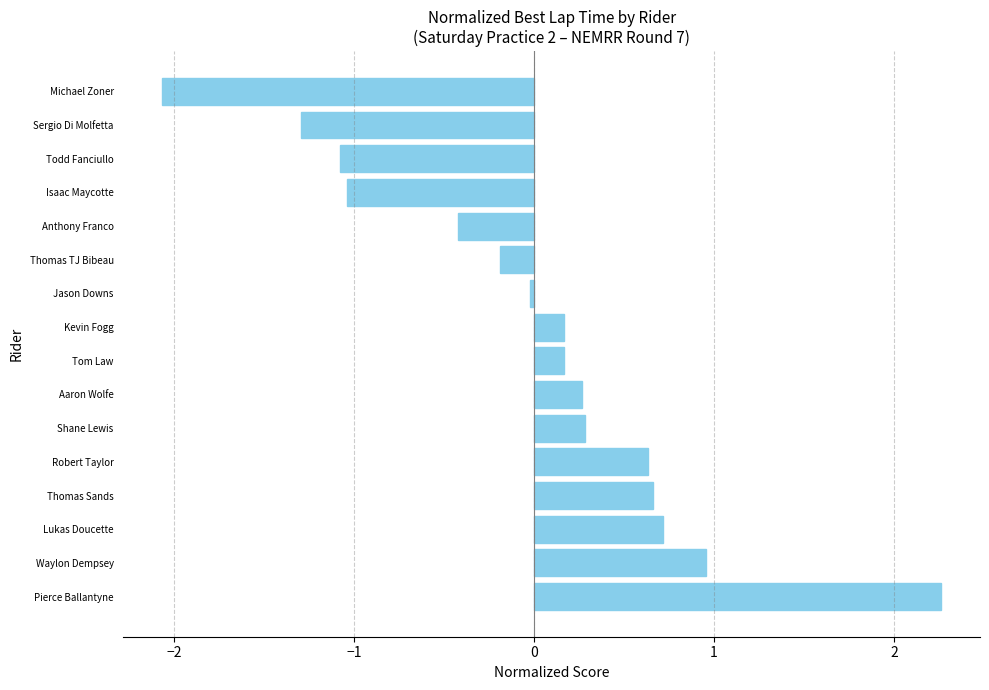

Which has a higher value, Tom Law or Isaac Maycotte?

Tom Law